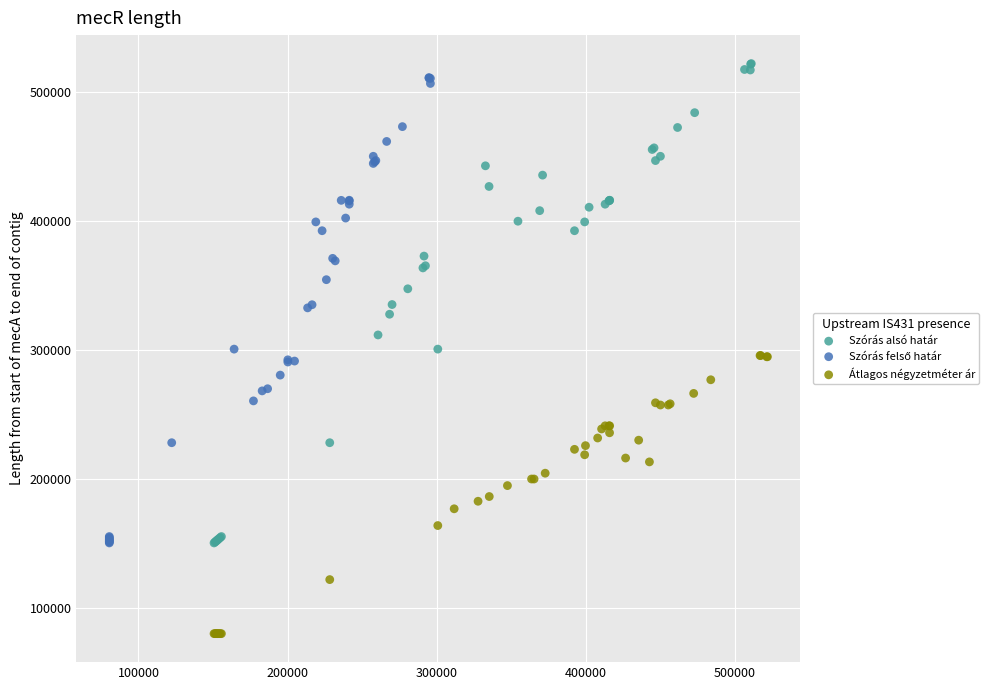

Which series reaches the minimum Y coordinate?

Átlagos négyzetméter ár